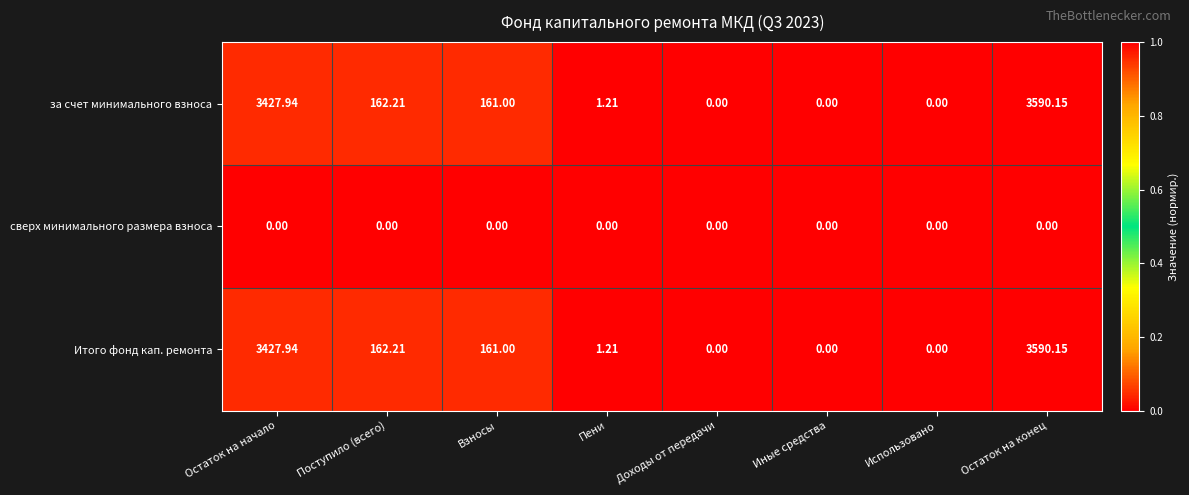

At which category is the sum across all series the highest?

Остаток на конец